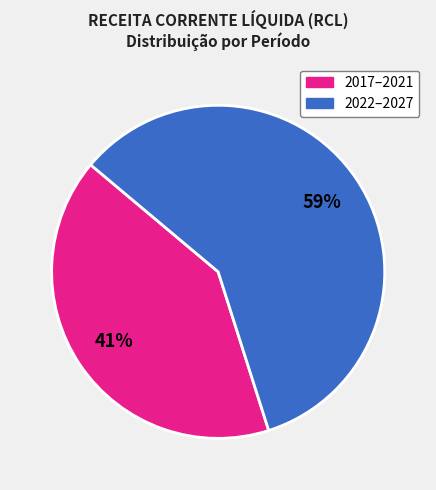

To the nearest percent, what is the difference between the largest and smallest slice percentages?

18%